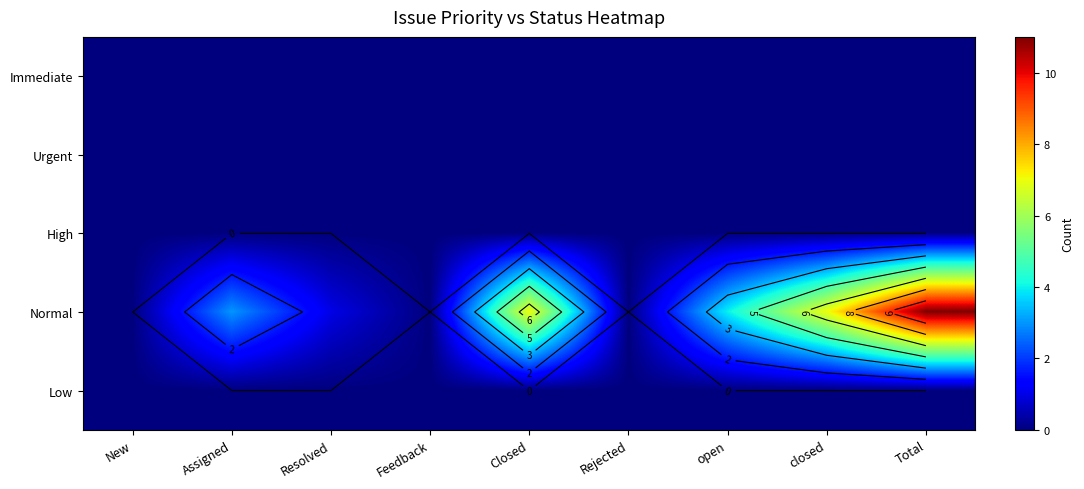

The value of Immediate at Assigned is 0. True or false?

True